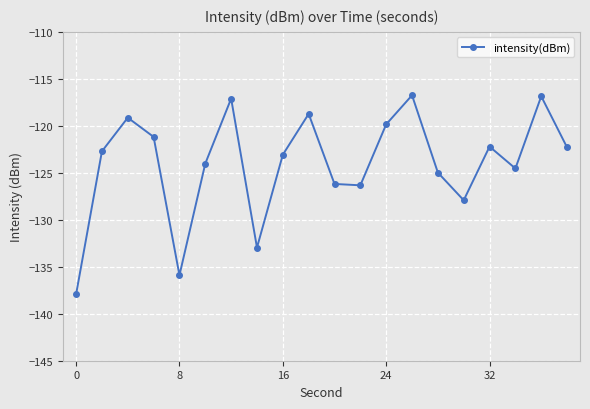

What is the value of the 10th point from the left?

-118.7